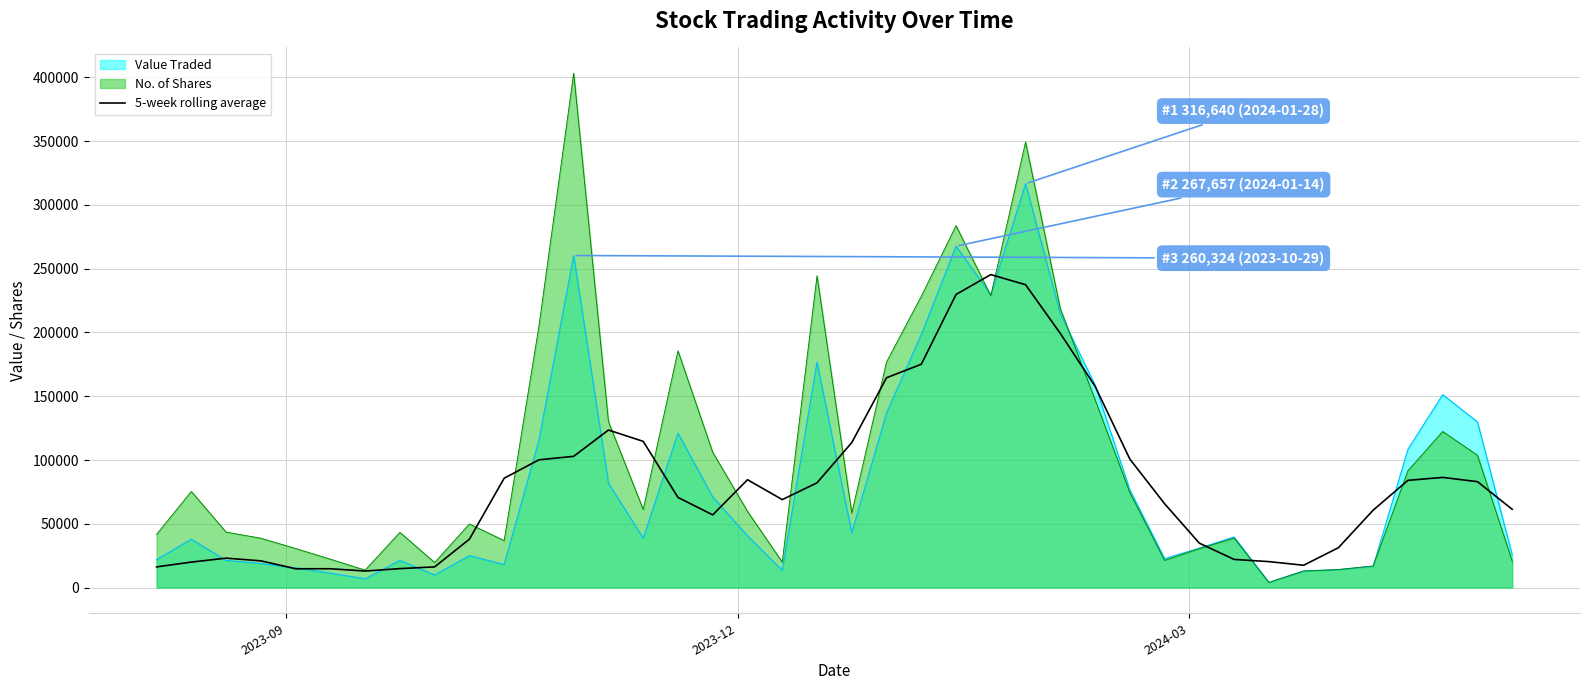

What is the sum of all values?

3272348.4